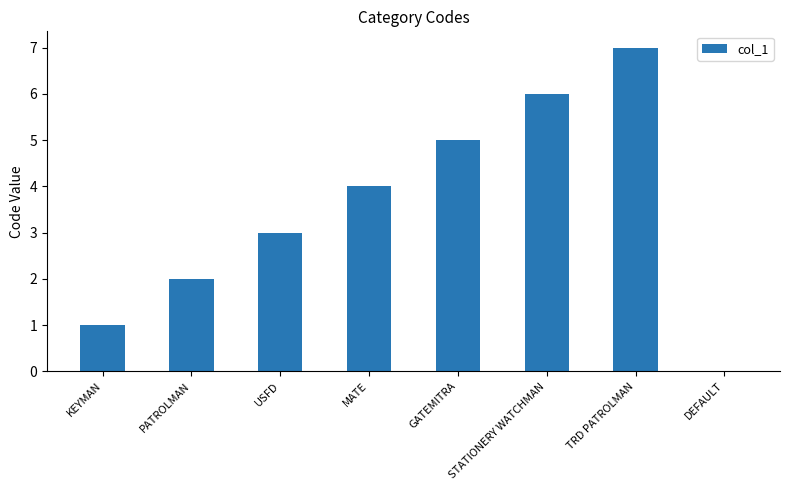

What is the sum of the values at PATROLMAN and MATE?

6